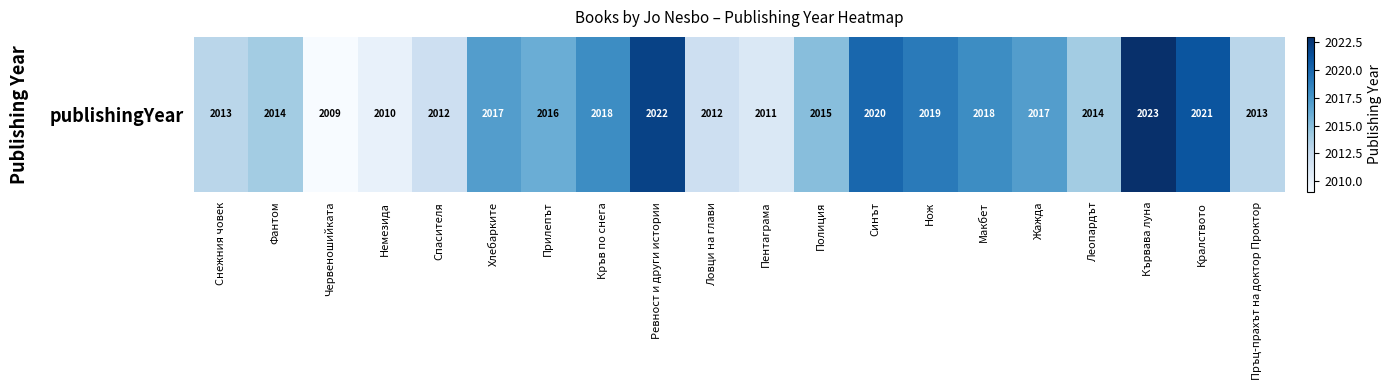

Reading left to right, transcribe all the data shown in this chart.

Снежния човек=2013	Фантом=2014	Червеношийката=2009	Немезида=2010	Спасителя=2012	Хлебарките=2017	Прилепът=2016	Кръв по снега=2018	Ревност и други истории=2022	Ловци на глави=2012	Пентаграма=2011	Полиция=2015	Синът=2020	Нож=2019	Макбет=2018	Жажда=2017	Леопардът=2014	Кървава луна=2023	Кралството=2021	Пръц-прахът на доктор Проктор=2013